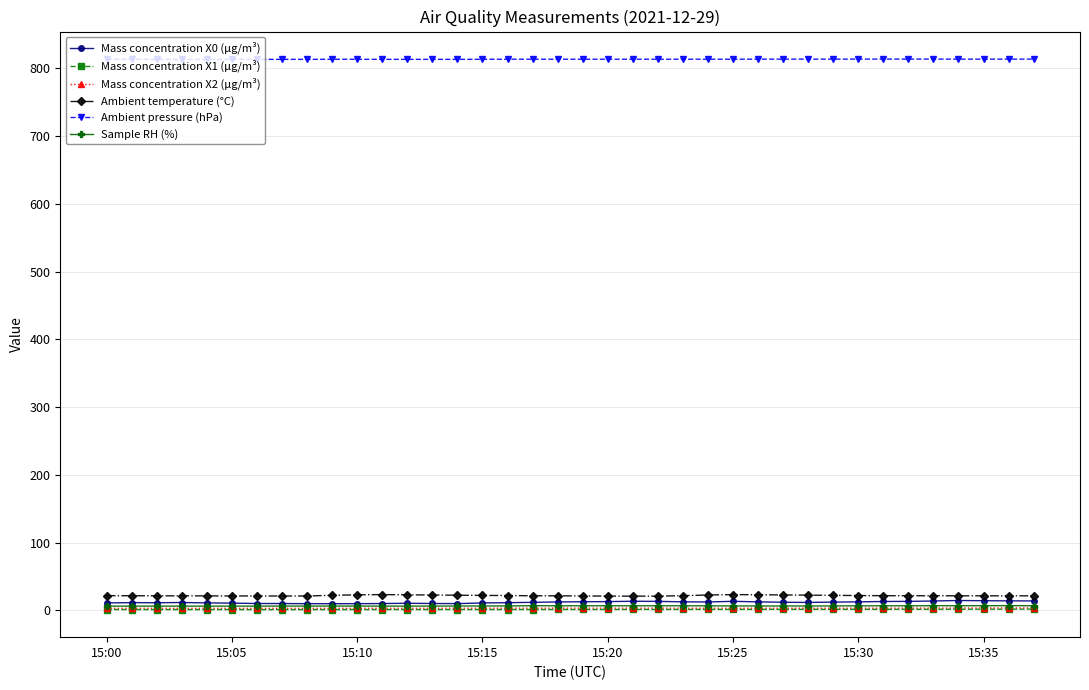

Which series has the largest total across all categories?

Ambient pressure (hPa)